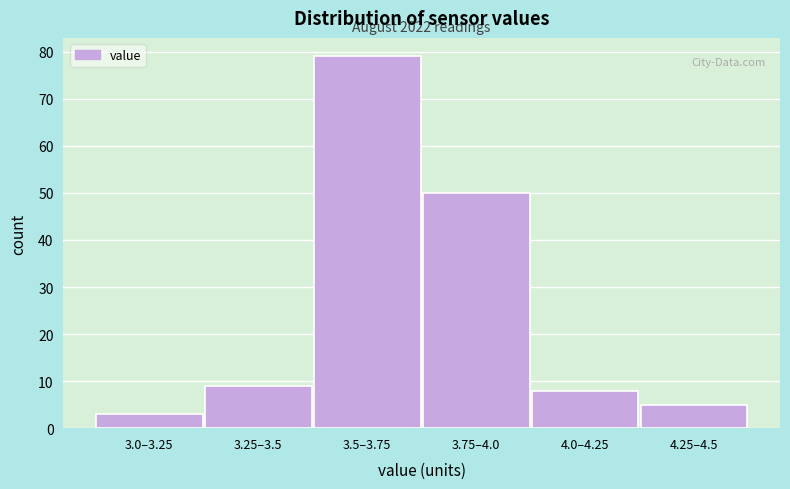

Reading left to right, what are all the values shown in this chart?

3	9	79	50	8	5